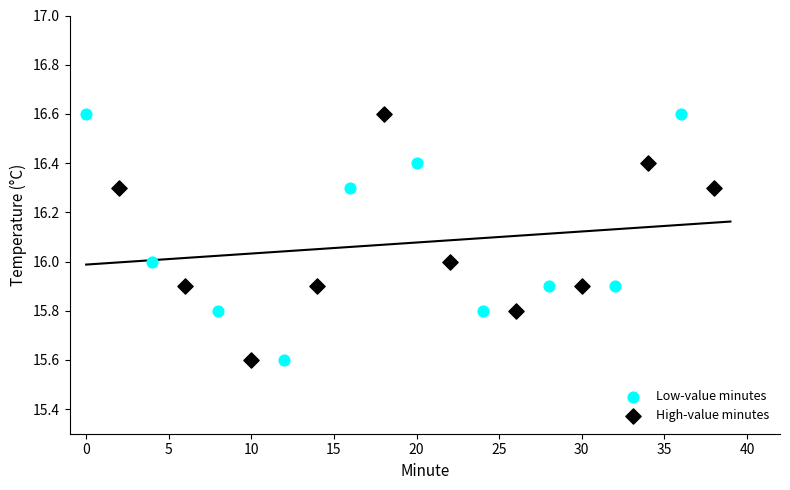

What are all the series names shown in the legend?

Low-value minutes, High-value minutes